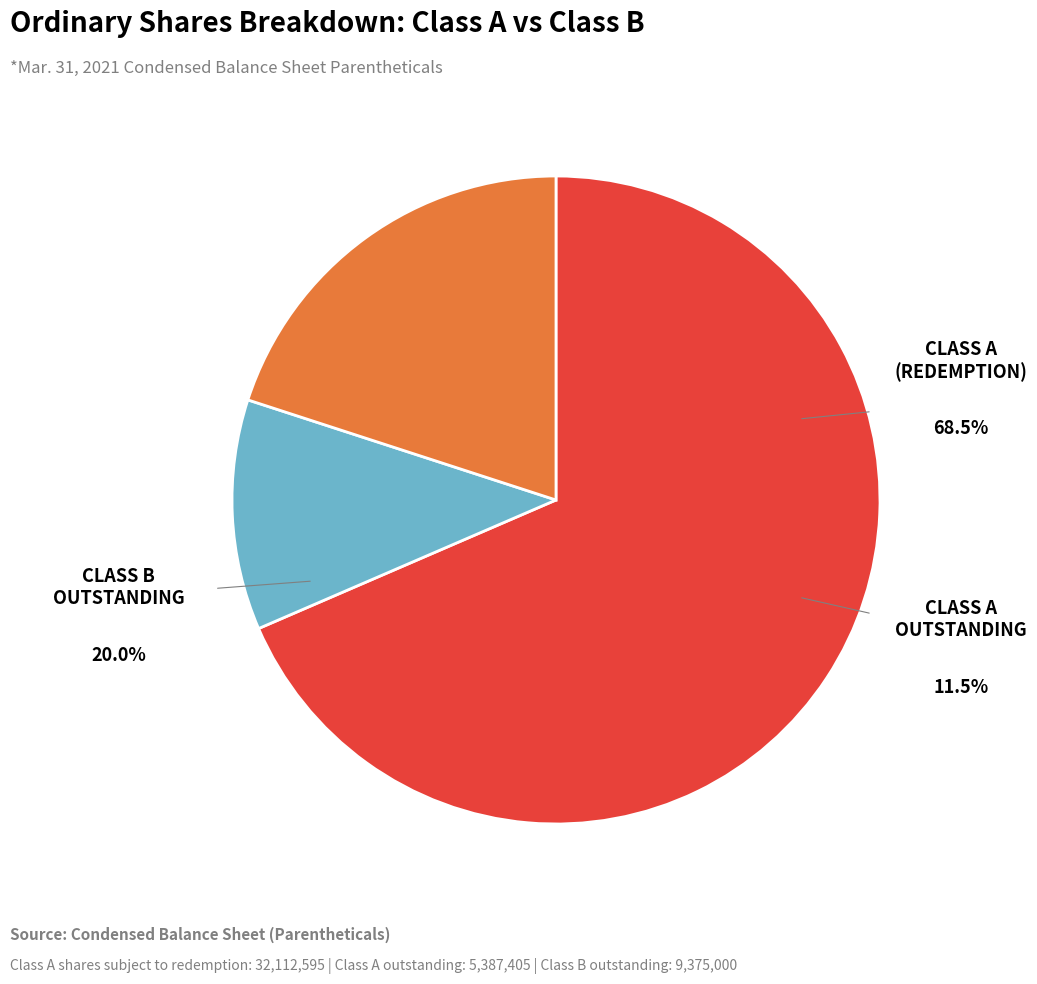

To the nearest percent, what is the average slice percentage?

33%